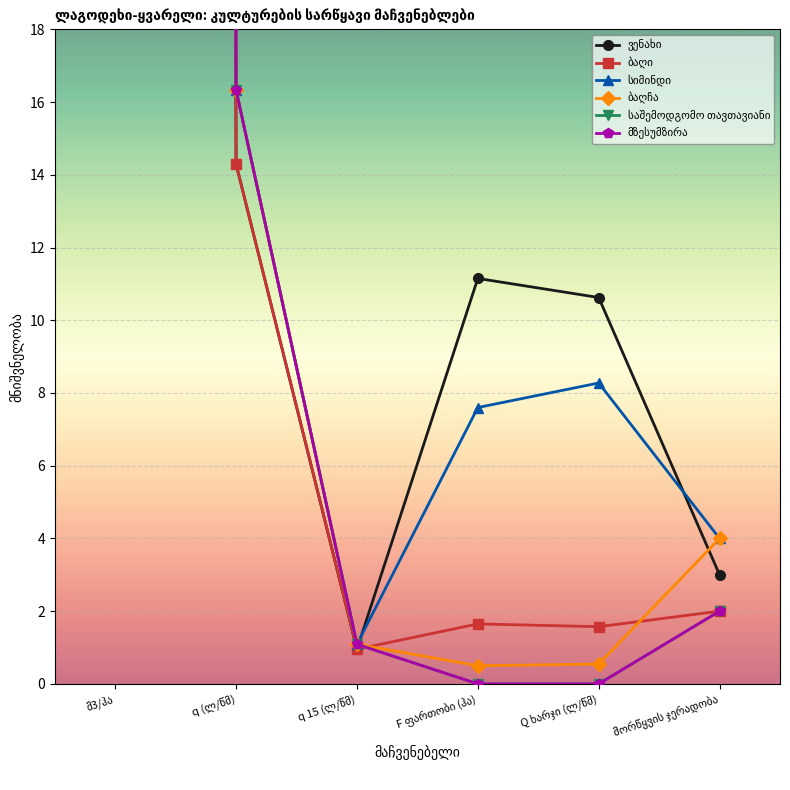

Between მორწყვის ჯერადობა and q 15 (ლ/წმ), which is larger?

მორწყვის ჯერადობა